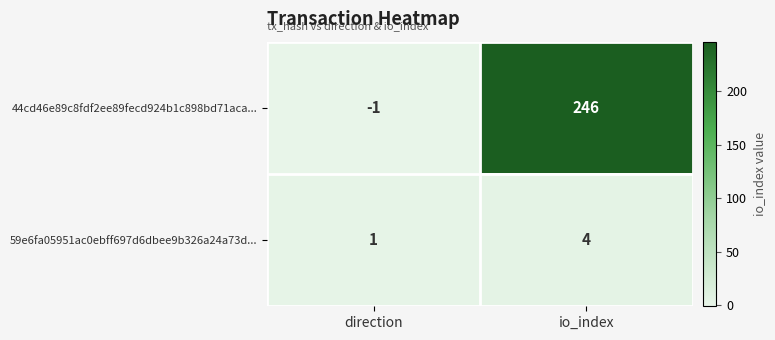

Reading right to left, what are all the values shown in this chart?

44cd46e89c8fdf2ee89fecd924b1c898bd71aca...: io_index=246	direction=-1
59e6fa05951ac0ebff697d6dbee9b326a24a73d...: io_index=4	direction=1